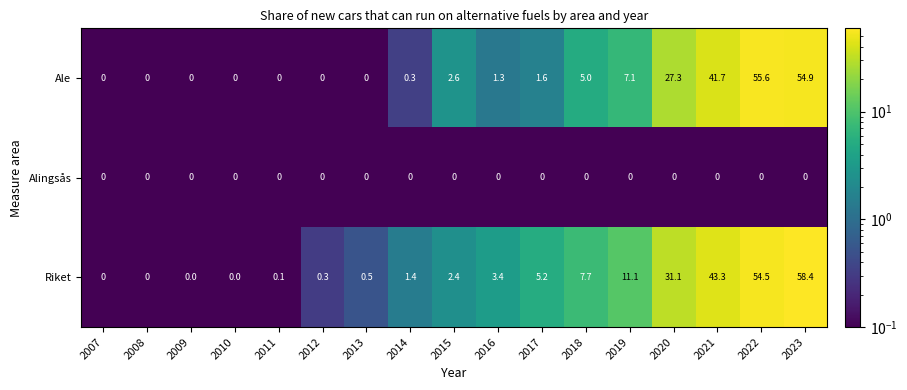

What is the difference between the highest and lowest values at 2022?

55.6